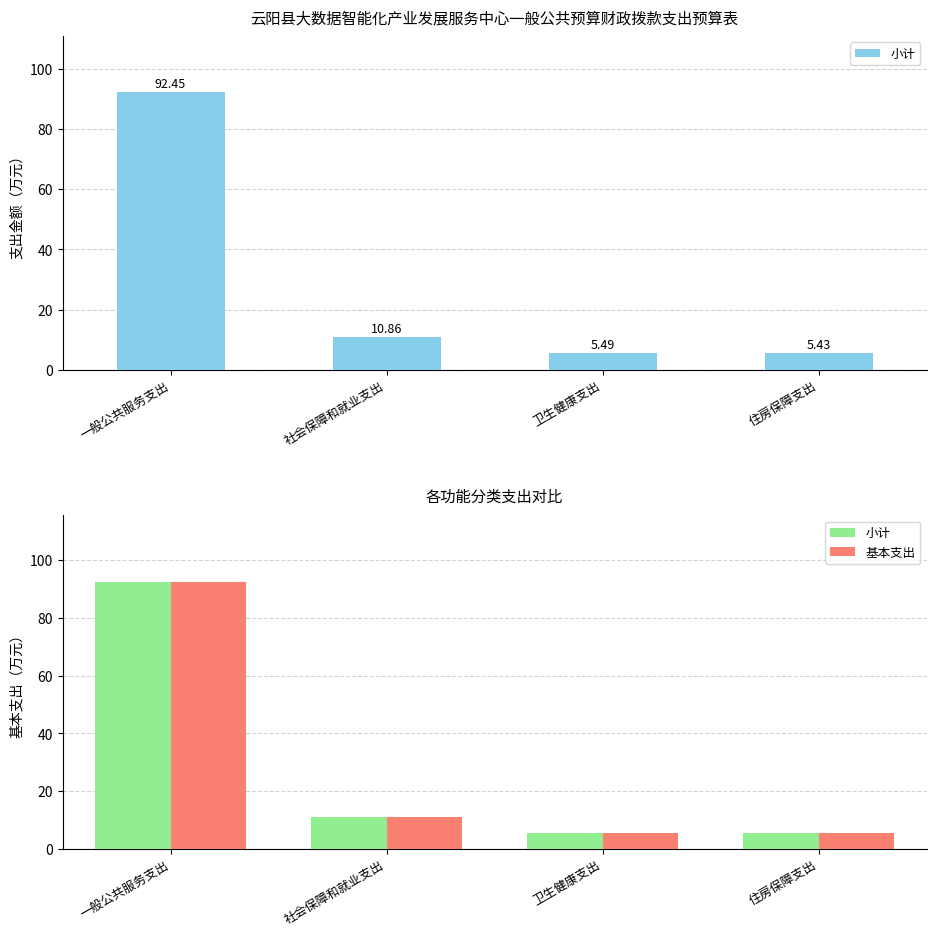

At how many categories does at least one series exceed 10?

2